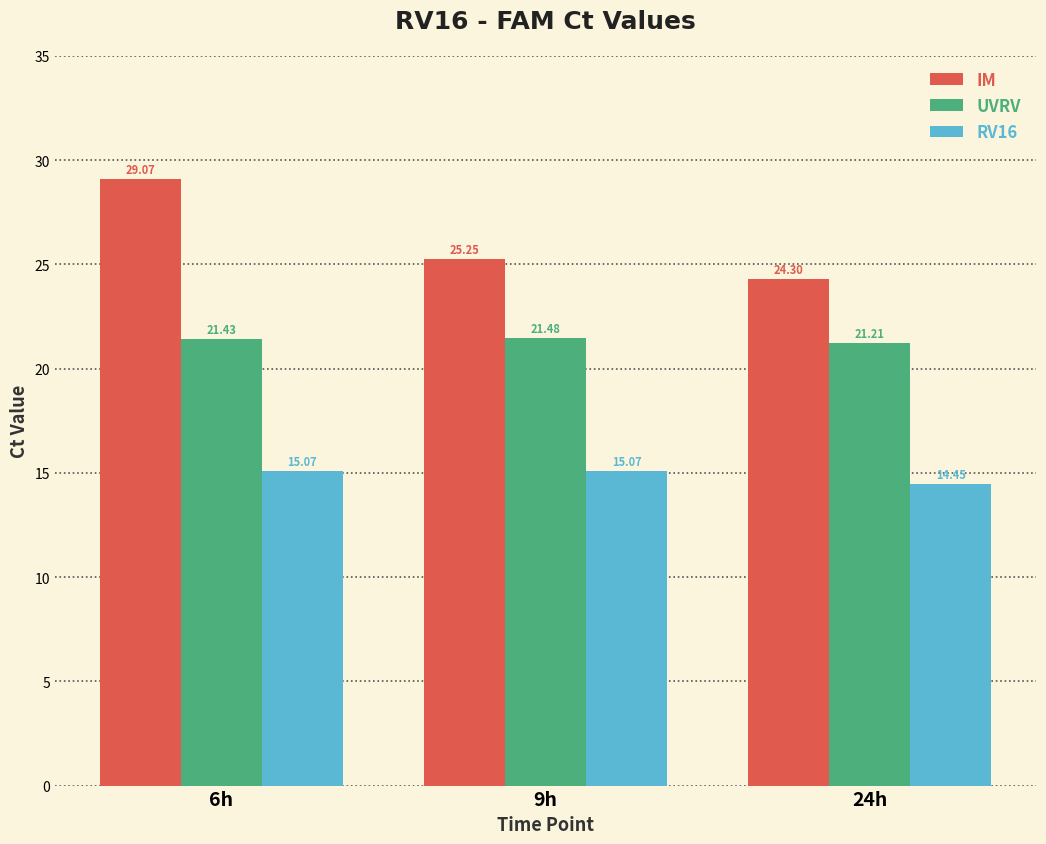

List the series in order of their peak value, lowest first.

RV16, UVRV, IM